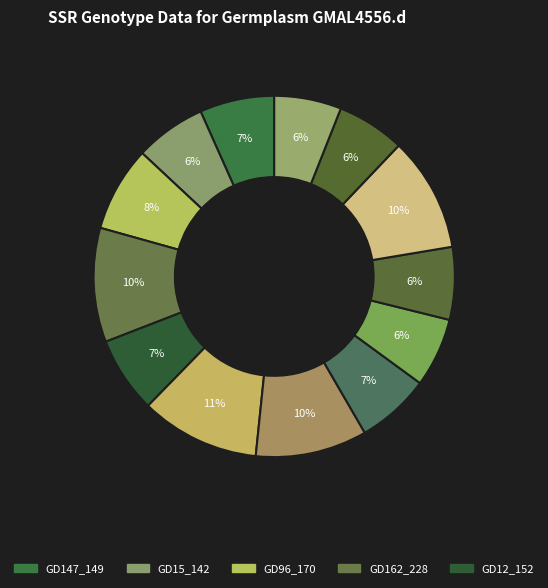

How many slices are in this pie chart?

13